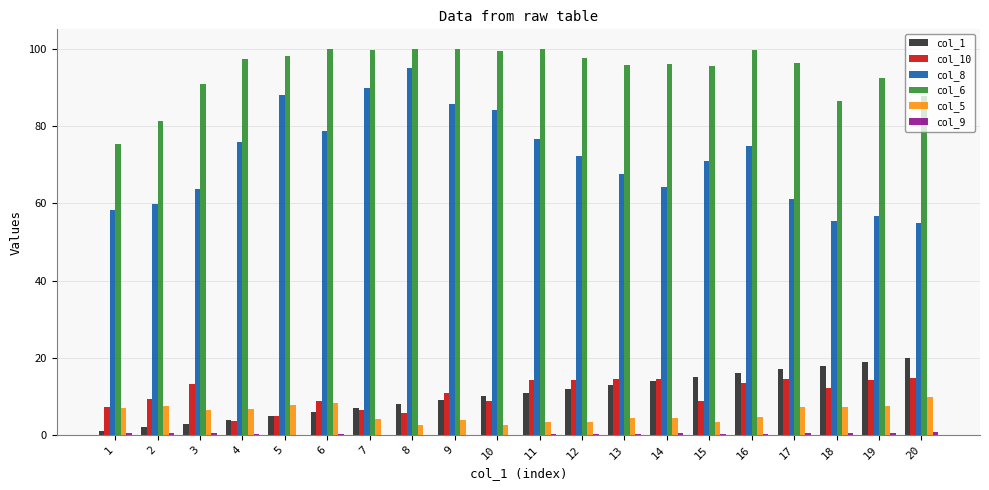

True or false: col_8 has a value of 61.2 at 17.

True